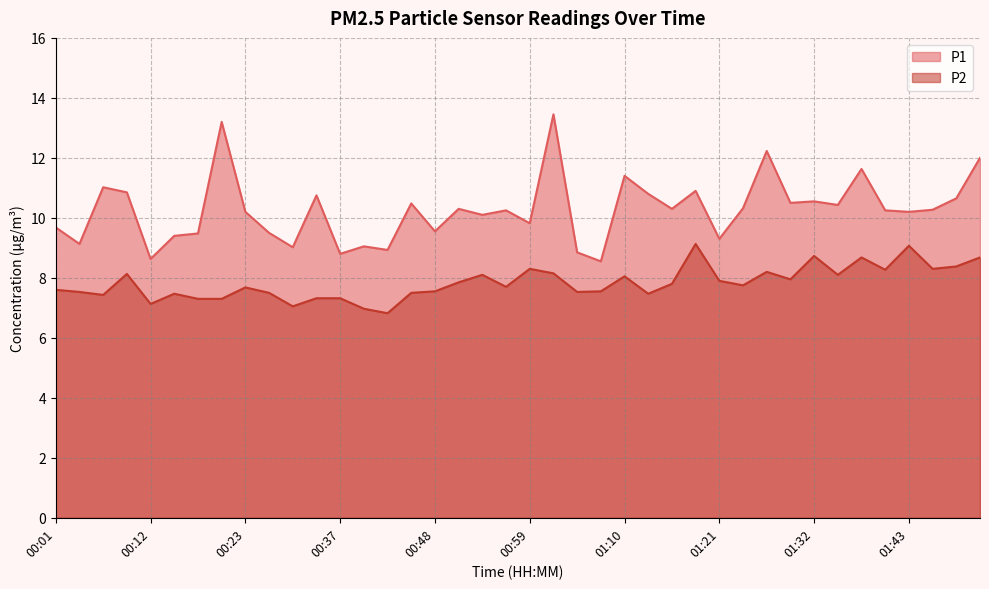

What is the label of the 7th point from the right?

01:34